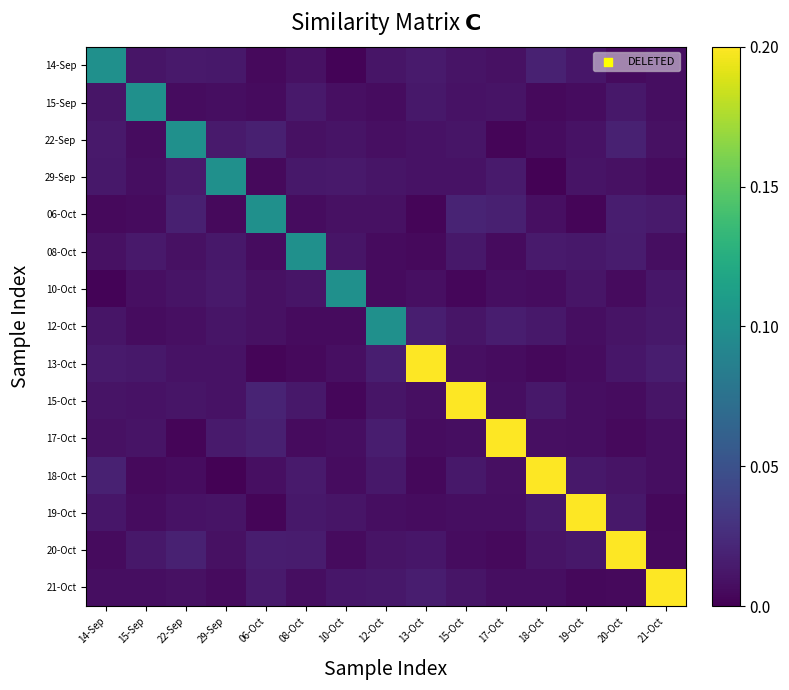

Reading right to left, transcribe all the data shown in this chart.

14-Sep: 21-Oct=0.0	20-Oct=0.0	19-Oct=0.0	18-Oct=0.0	17-Oct=0.0	15-Oct=0.0	13-Oct=0.0	12-Oct=0.0	10-Oct=0.0	08-Oct=0.0	06-Oct=0.0	29-Sep=0.0	22-Sep=0.0	15-Sep=0.0	14-Sep=0.1
15-Sep: 21-Oct=0.0	20-Oct=0.0	19-Oct=0.0	18-Oct=0.0	17-Oct=0.0	15-Oct=0.0	13-Oct=0.0	12-Oct=0.0	10-Oct=0.0	08-Oct=0.0	06-Oct=0.0	29-Sep=0.0	22-Sep=0.0	15-Sep=0.1	14-Sep=0.0
22-Sep: 21-Oct=0.0	20-Oct=0.0	19-Oct=0.0	18-Oct=0.0	17-Oct=0.0	15-Oct=0.0	13-Oct=0.0	12-Oct=0.0	10-Oct=0.0	08-Oct=0.0	06-Oct=0.0	29-Sep=0.0	22-Sep=0.1	15-Sep=0.0	14-Sep=0.0
29-Sep: 21-Oct=0.0	20-Oct=0.0	19-Oct=0.0	18-Oct=0.0	17-Oct=0.0	15-Oct=0.0	13-Oct=0.0	12-Oct=0.0	10-Oct=0.0	08-Oct=0.0	06-Oct=0.0	29-Sep=0.1	22-Sep=0.0	15-Sep=0.0	14-Sep=0.0
06-Oct: 21-Oct=0.0	20-Oct=0.0	19-Oct=0.0	18-Oct=0.0	17-Oct=0.0	15-Oct=0.0	13-Oct=0.0	12-Oct=0.0	10-Oct=0.0	08-Oct=0.0	06-Oct=0.1	29-Sep=0.0	22-Sep=0.0	15-Sep=0.0	14-Sep=0.0
08-Oct: 21-Oct=0.0	20-Oct=0.0	19-Oct=0.0	18-Oct=0.0	17-Oct=0.0	15-Oct=0.0	13-Oct=0.0	12-Oct=0.0	10-Oct=0.0	08-Oct=0.1	06-Oct=0.0	29-Sep=0.0	22-Sep=0.0	15-Sep=0.0	14-Sep=0.0
10-Oct: 21-Oct=0.0	20-Oct=0.0	19-Oct=0.0	18-Oct=0.0	17-Oct=0.0	15-Oct=0.0	13-Oct=0.0	12-Oct=0.0	10-Oct=0.1	08-Oct=0.0	06-Oct=0.0	29-Sep=0.0	22-Sep=0.0	15-Sep=0.0	14-Sep=0.0
12-Oct: 21-Oct=0.0	20-Oct=0.0	19-Oct=0.0	18-Oct=0.0	17-Oct=0.0	15-Oct=0.0	13-Oct=0.0	12-Oct=0.1	10-Oct=0.0	08-Oct=0.0	06-Oct=0.0	29-Sep=0.0	22-Sep=0.0	15-Sep=0.0	14-Sep=0.0
13-Oct: 21-Oct=0.0	20-Oct=0.0	19-Oct=0.0	18-Oct=0.0	17-Oct=0.0	15-Oct=0.0	13-Oct=0.2	12-Oct=0.0	10-Oct=0.0	08-Oct=0.0	06-Oct=0.0	29-Sep=0.0	22-Sep=0.0	15-Sep=0.0	14-Sep=0.0
15-Oct: 21-Oct=0.0	20-Oct=0.0	19-Oct=0.0	18-Oct=0.0	17-Oct=0.0	15-Oct=0.2	13-Oct=0.0	12-Oct=0.0	10-Oct=0.0	08-Oct=0.0	06-Oct=0.0	29-Sep=0.0	22-Sep=0.0	15-Sep=0.0	14-Sep=0.0
17-Oct: 21-Oct=0.0	20-Oct=0.0	19-Oct=0.0	18-Oct=0.0	17-Oct=0.2	15-Oct=0.0	13-Oct=0.0	12-Oct=0.0	10-Oct=0.0	08-Oct=0.0	06-Oct=0.0	29-Sep=0.0	22-Sep=0.0	15-Sep=0.0	14-Sep=0.0
18-Oct: 21-Oct=0.0	20-Oct=0.0	19-Oct=0.0	18-Oct=0.2	17-Oct=0.0	15-Oct=0.0	13-Oct=0.0	12-Oct=0.0	10-Oct=0.0	08-Oct=0.0	06-Oct=0.0	29-Sep=0.0	22-Sep=0.0	15-Sep=0.0	14-Sep=0.0
19-Oct: 21-Oct=0.0	20-Oct=0.0	19-Oct=0.2	18-Oct=0.0	17-Oct=0.0	15-Oct=0.0	13-Oct=0.0	12-Oct=0.0	10-Oct=0.0	08-Oct=0.0	06-Oct=0.0	29-Sep=0.0	22-Sep=0.0	15-Sep=0.0	14-Sep=0.0
20-Oct: 21-Oct=0.0	20-Oct=0.2	19-Oct=0.0	18-Oct=0.0	17-Oct=0.0	15-Oct=0.0	13-Oct=0.0	12-Oct=0.0	10-Oct=0.0	08-Oct=0.0	06-Oct=0.0	29-Sep=0.0	22-Sep=0.0	15-Sep=0.0	14-Sep=0.0
21-Oct: 21-Oct=0.2	20-Oct=0.0	19-Oct=0.0	18-Oct=0.0	17-Oct=0.0	15-Oct=0.0	13-Oct=0.0	12-Oct=0.0	10-Oct=0.0	08-Oct=0.0	06-Oct=0.0	29-Sep=0.0	22-Sep=0.0	15-Sep=0.0	14-Sep=0.0